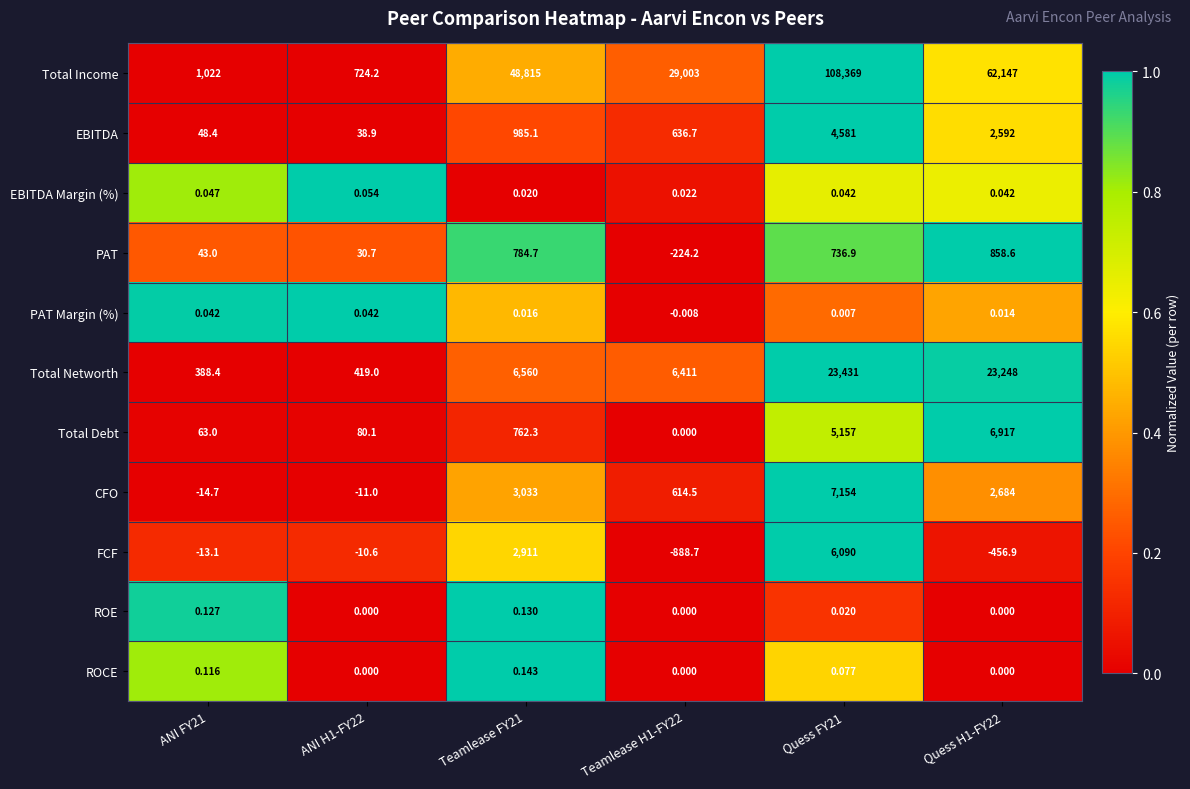

Rank the series at Quess FY21 from highest to lowest value.

Total Income, Total Networth, CFO, FCF, Total Debt, EBITDA, PAT, ROCE, EBITDA Margin (%), ROE, PAT Margin (%)